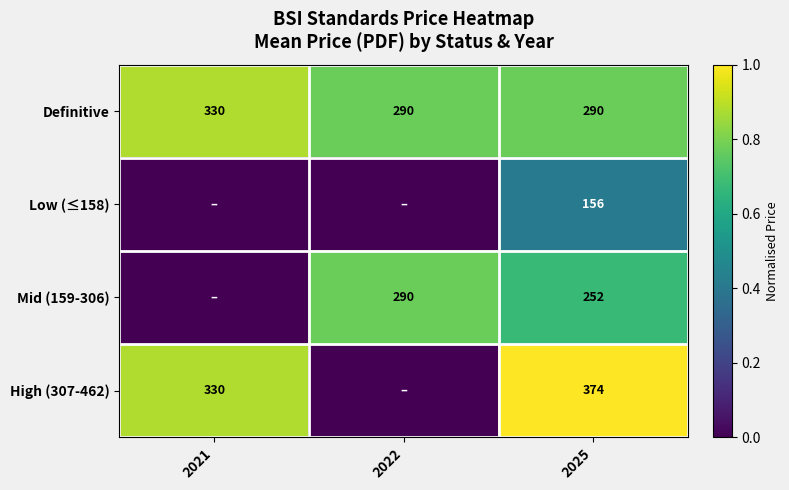

What is the total value across all series at 2025?

1072